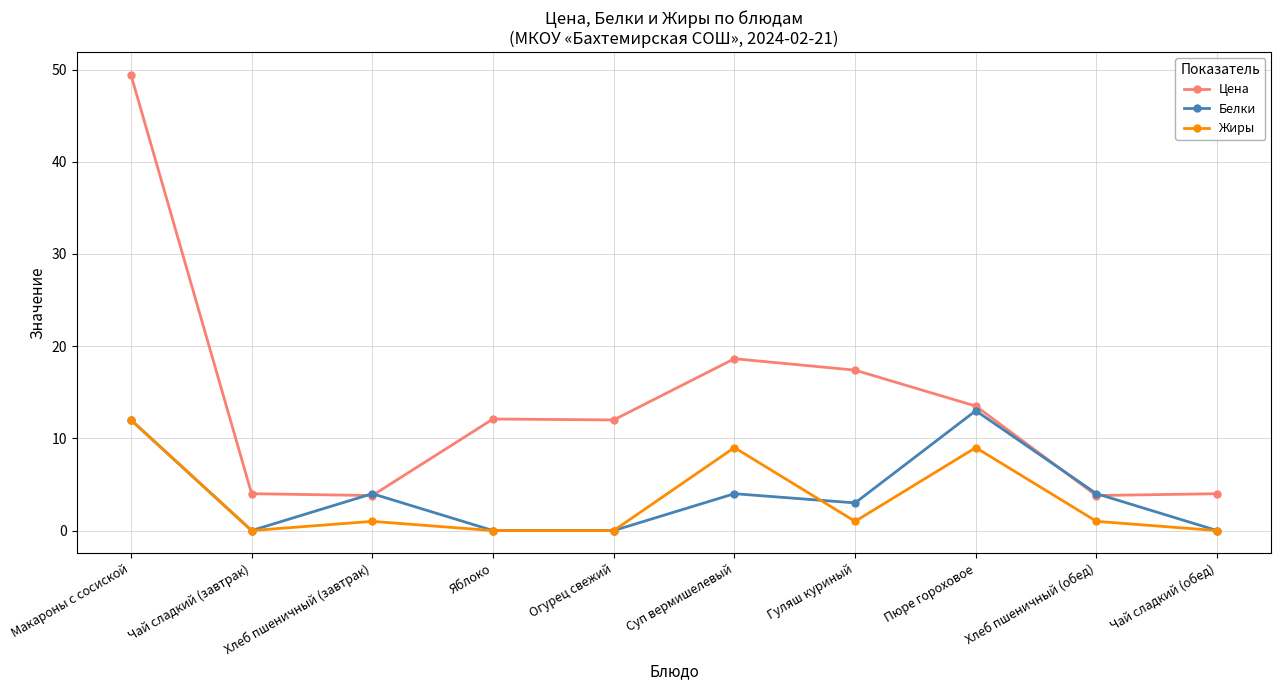

What is the label of the 4th point from the left?

Яблоко